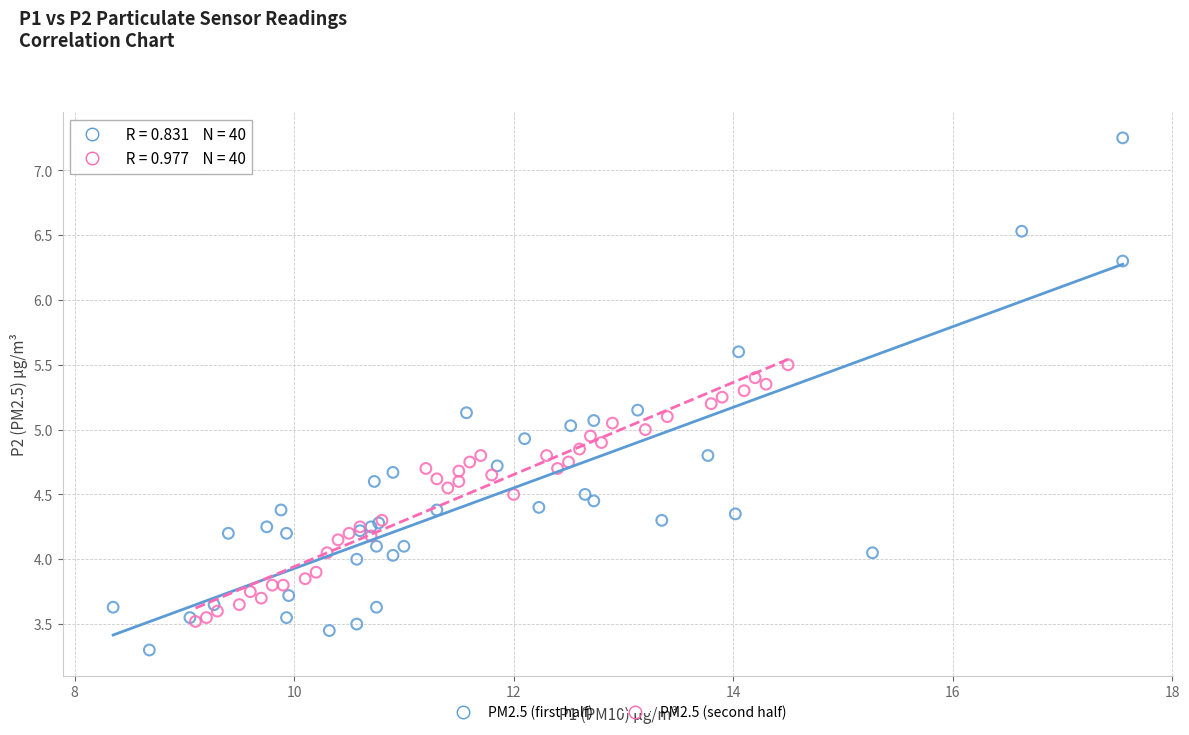

Which series reaches the minimum Y coordinate?

PM2.5 (first half)